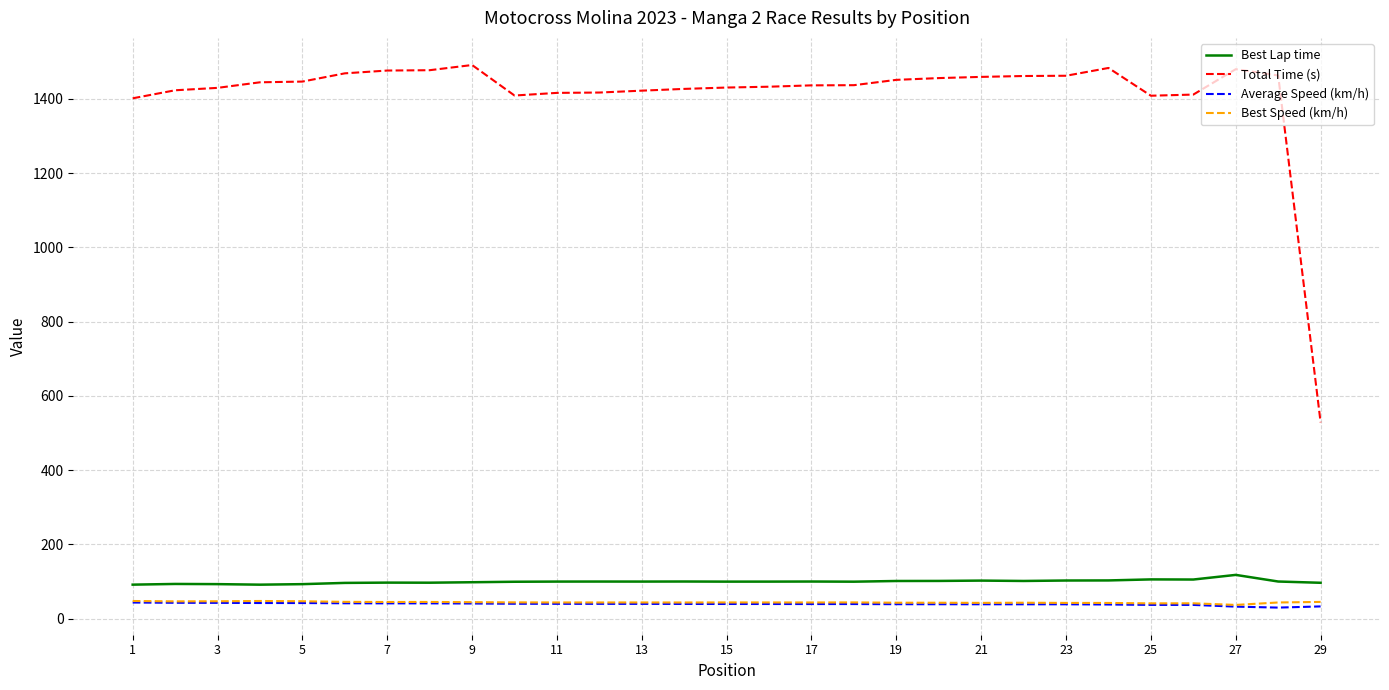

True or false: Best Lap time and Total Time (s) intersect in this chart.

False